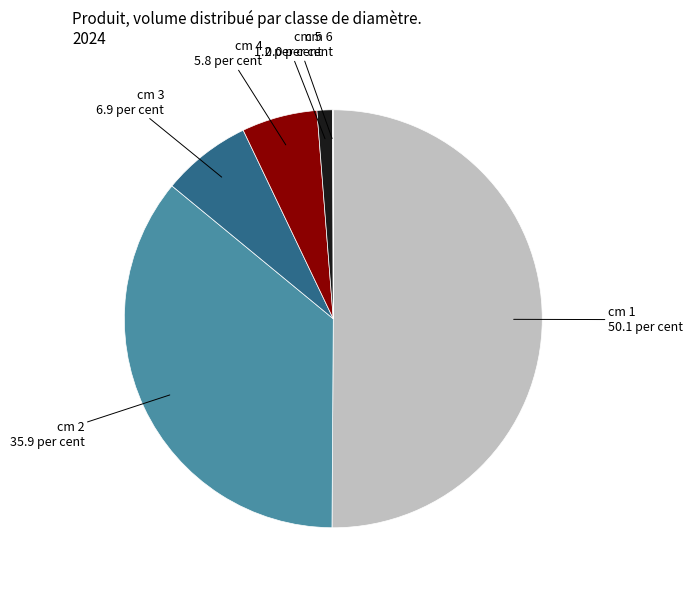

Which has a higher value, cm 4 or cm 5?

cm 4